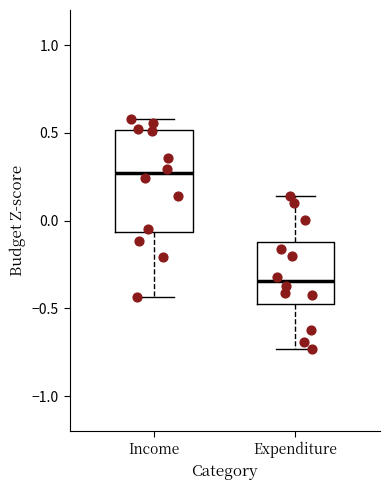

Where does the lower whisker of the box for Expenditure end on the y-axis? The values are not printed on the chart, so give them approximately, as read against the axis.

-0.75